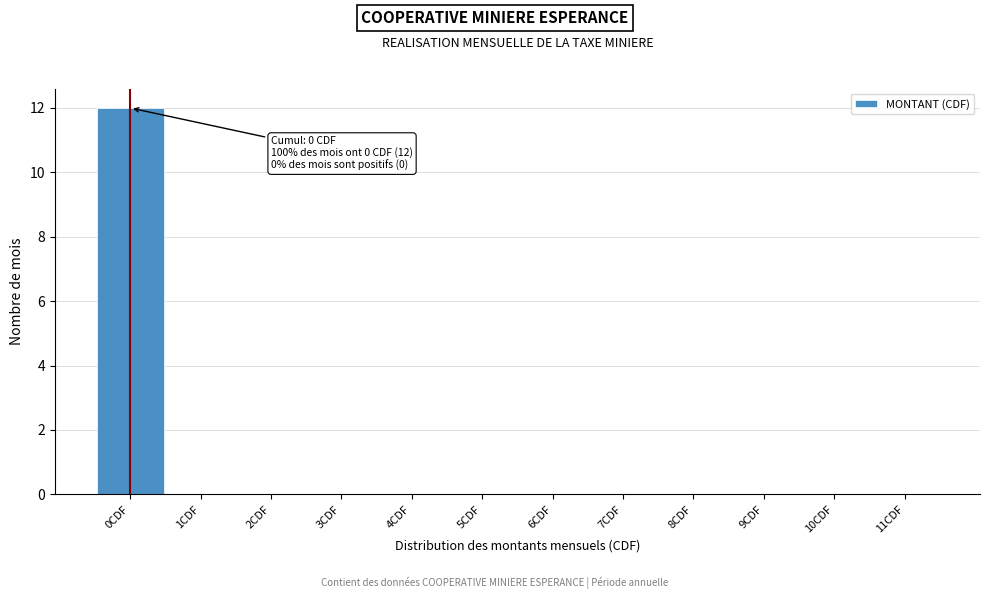

Reading left to right, what are all the values shown in this chart?

0CDF=12	1CDF=0	2CDF=0	3CDF=0	4CDF=0	5CDF=0	6CDF=0	7CDF=0	8CDF=0	9CDF=0	10CDF=0	11CDF=0